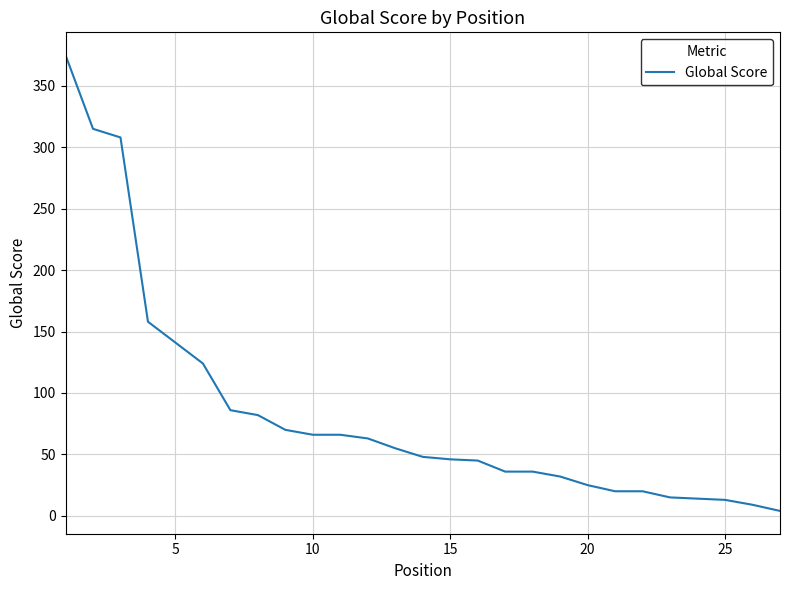

Does the chart have visible grid lines?

Yes